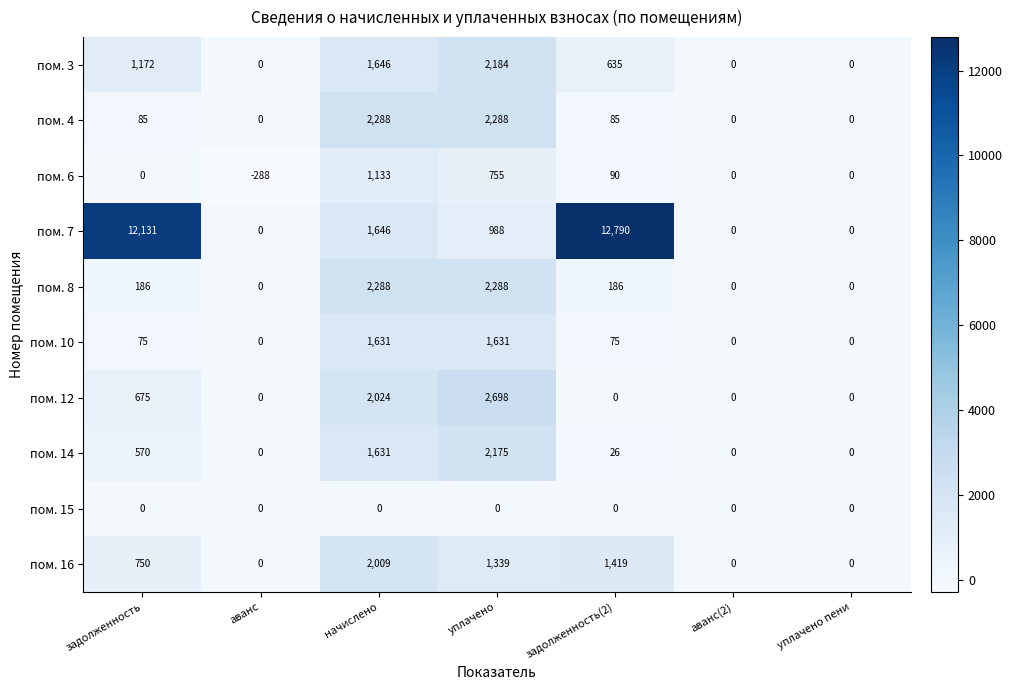

What is the difference between the пом. 3 values at начислено and задолженность?

474